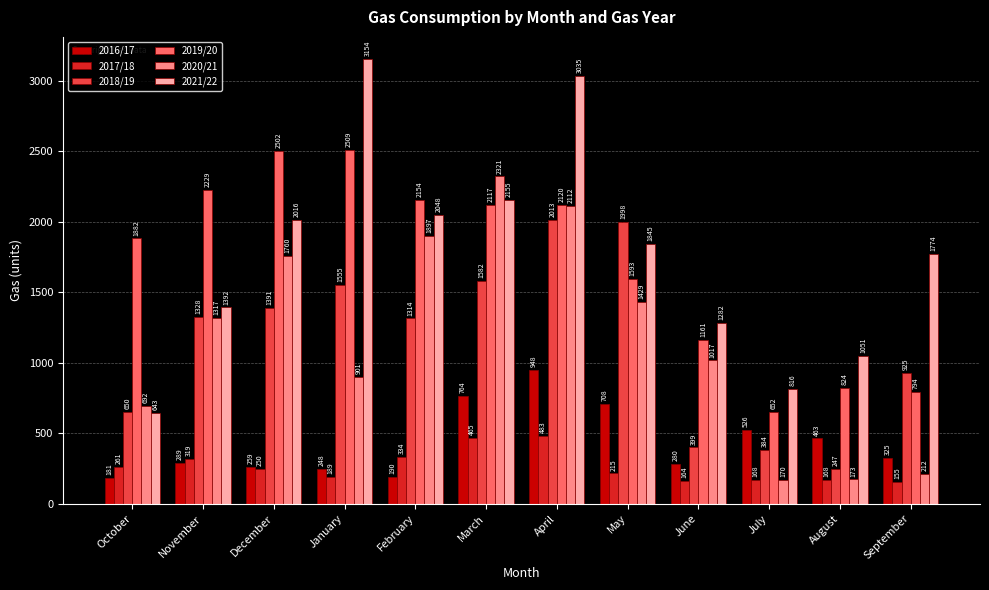

Are the bars horizontal?

No